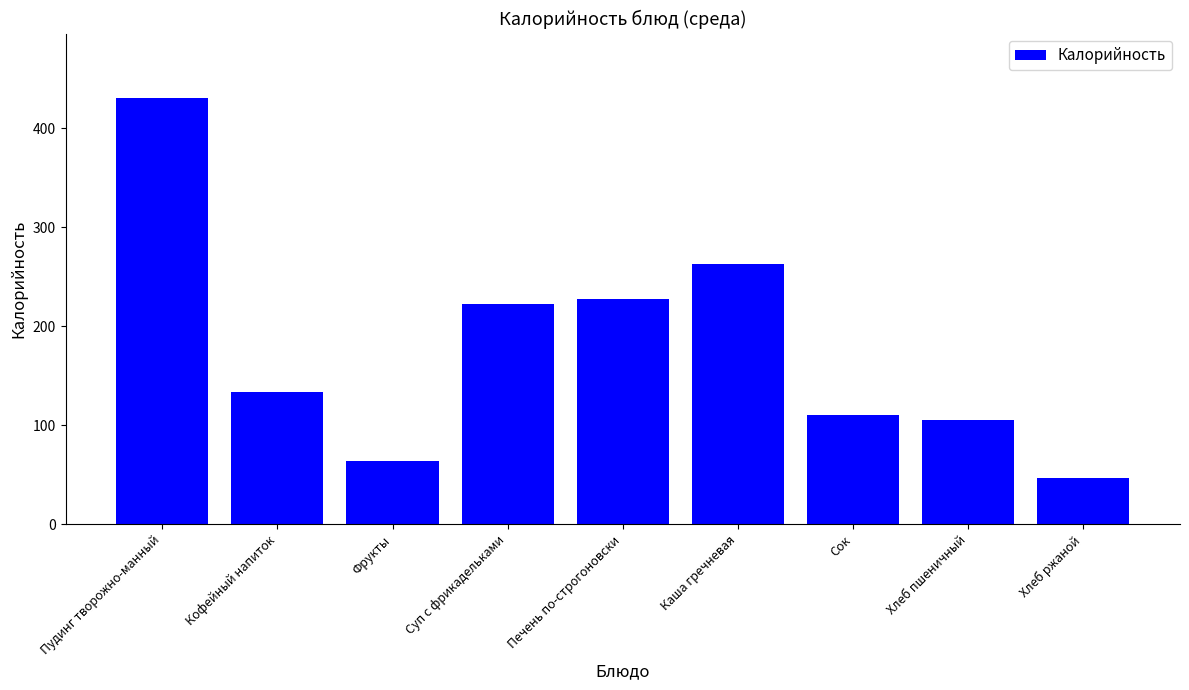

Count the number of data series in this chart.

1